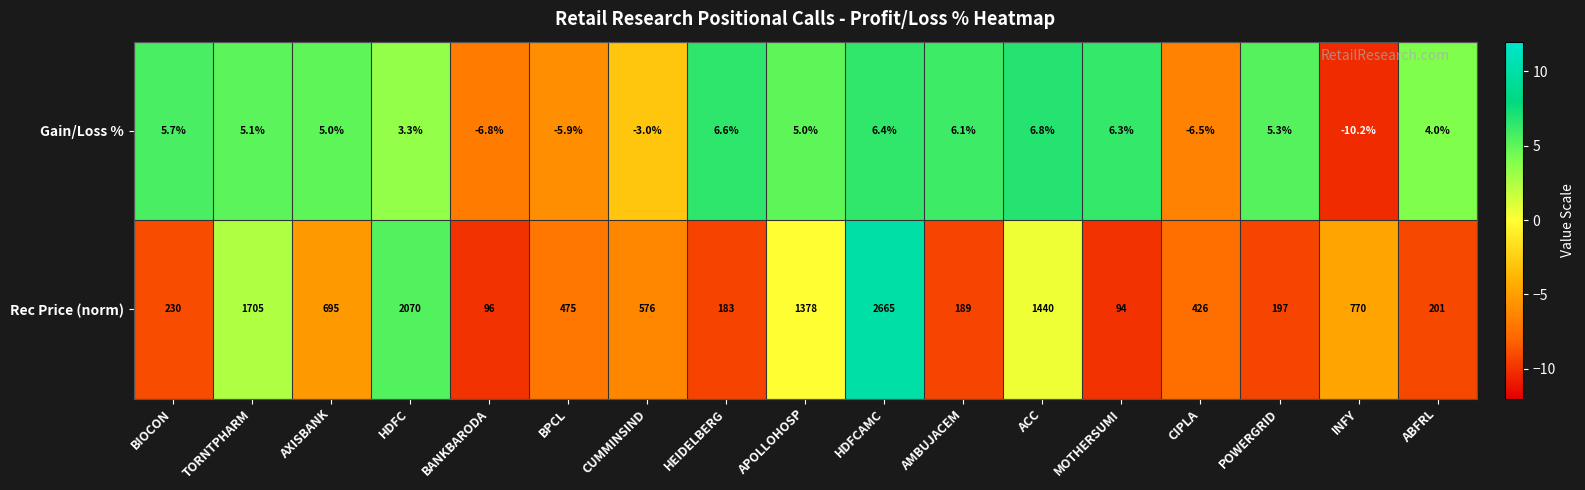

At which category is the sum across all series the highest?

HDFCAMC